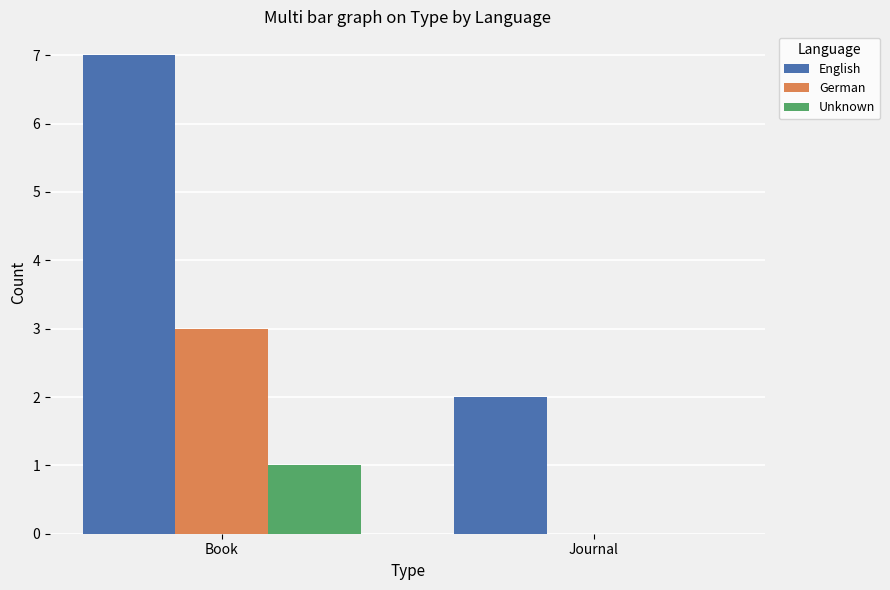

Is it true that English equals 7 at Book?

True